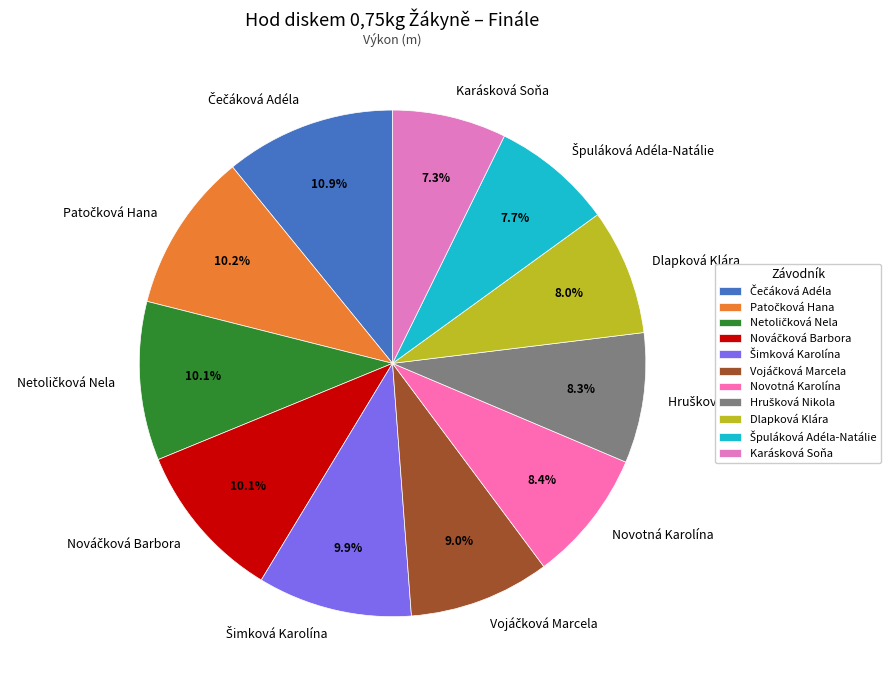

What percentage is NOT represented by Karásková Soňa?

92.7%